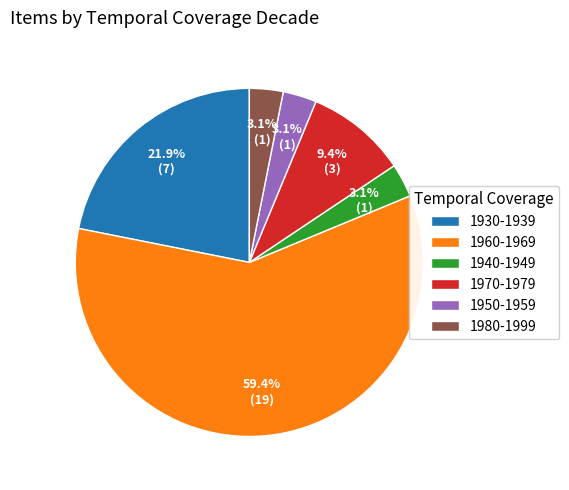

Between 1930-1939 and 1950-1959, which is larger?

1930-1939